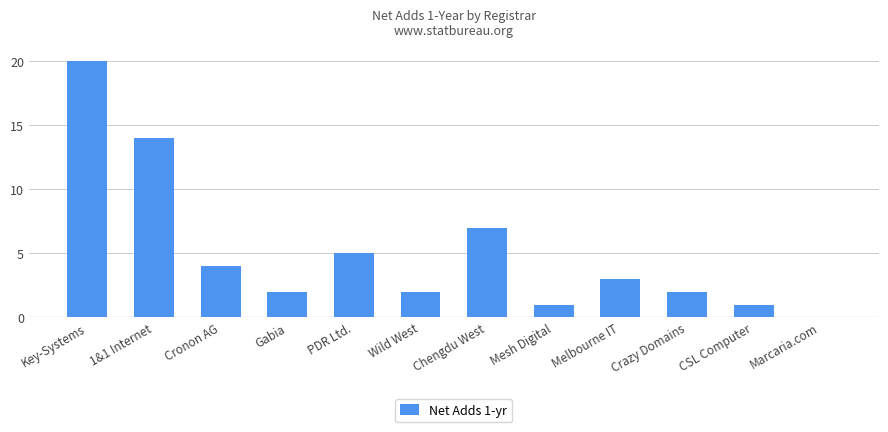

True or false: the data shows -8 at Marcaria.com.

False